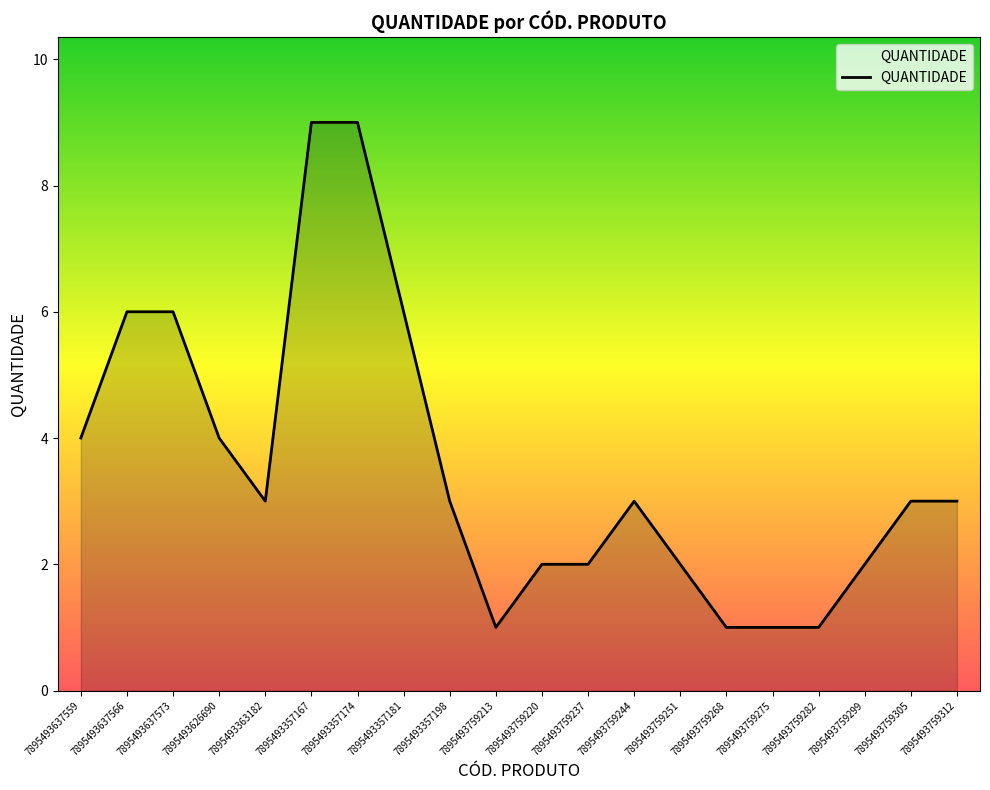

What is the ratio of the value at 7895493759251 to the value at 7895493626690?

0.5